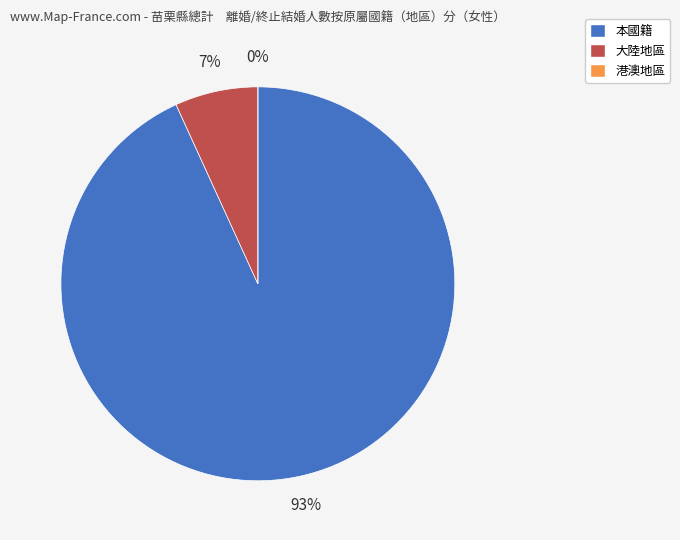

To the nearest percent, what is the difference between the largest and smallest slice percentages?

93%